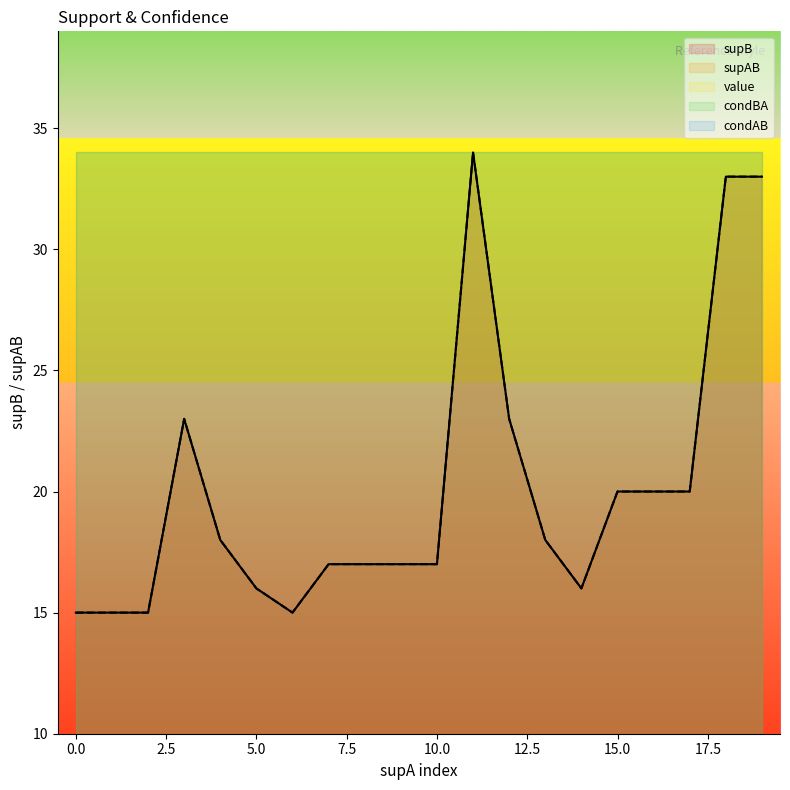

In supB, how many points are lower than both neighbors (excluding endpoints)?

2